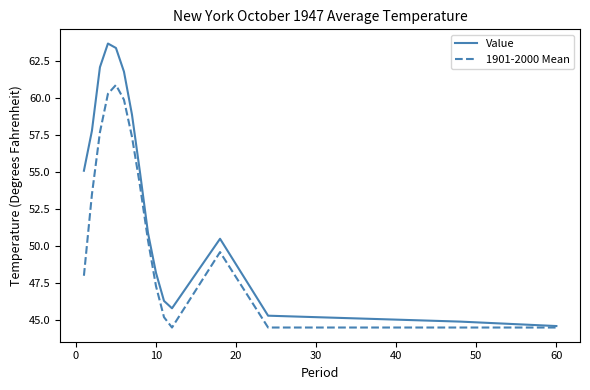

What is the lowest value of the 1901-2000 Mean series?

44.5